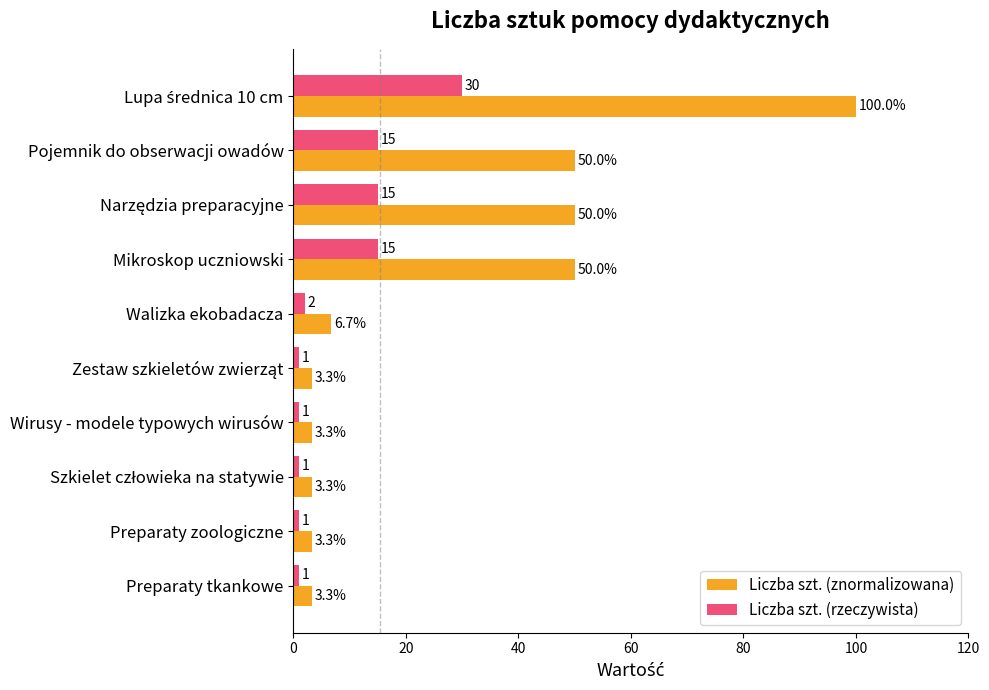

Which series has the largest range (max minus min)?

Liczba szt. (znormalizowana)